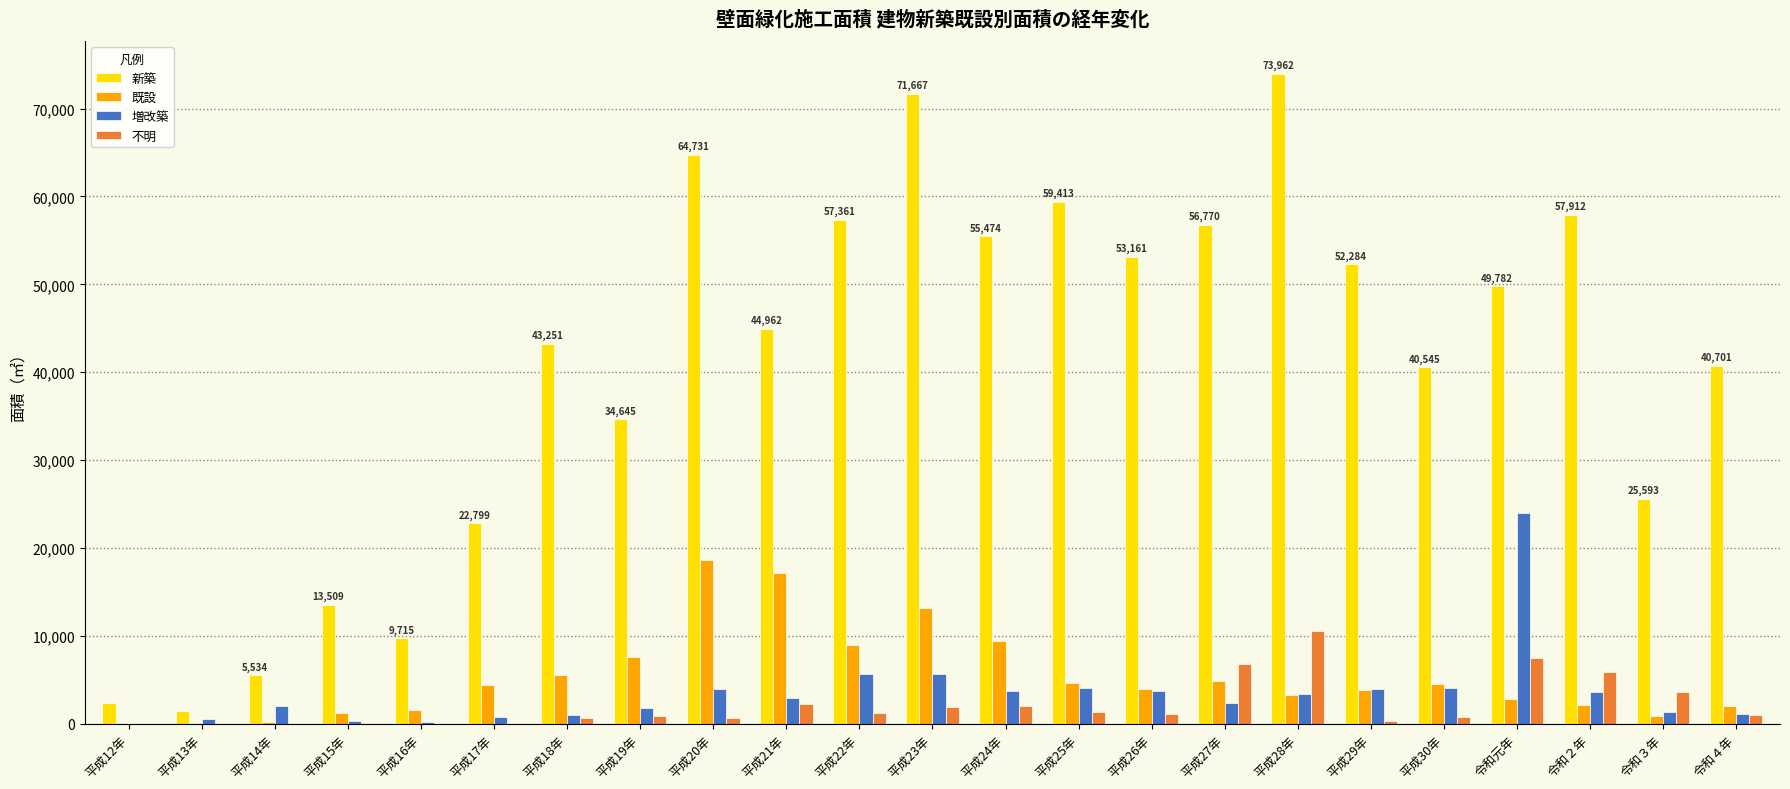

Between 平成21年 and 平成23年, which series saw the biggest shift?

新築